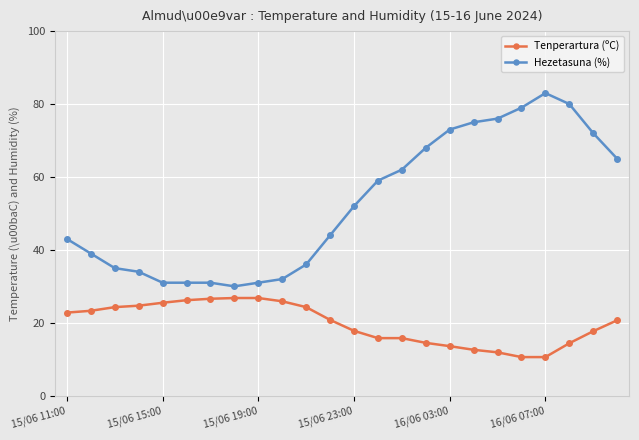

True or false: Tenperartura (ºC) and Hezetasuna (%) intersect in this chart.

False